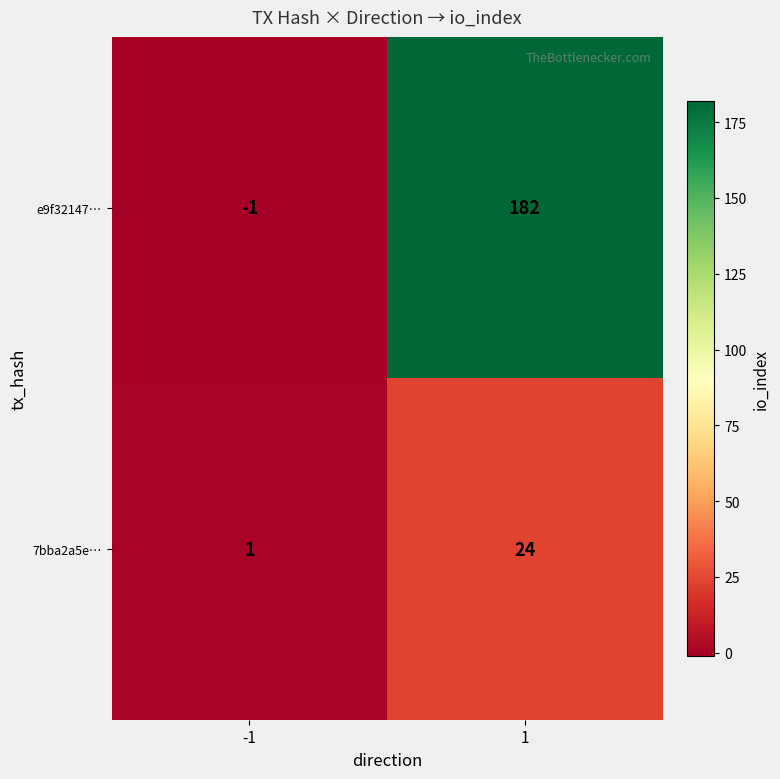

What is the maximum value shown in the chart?

182